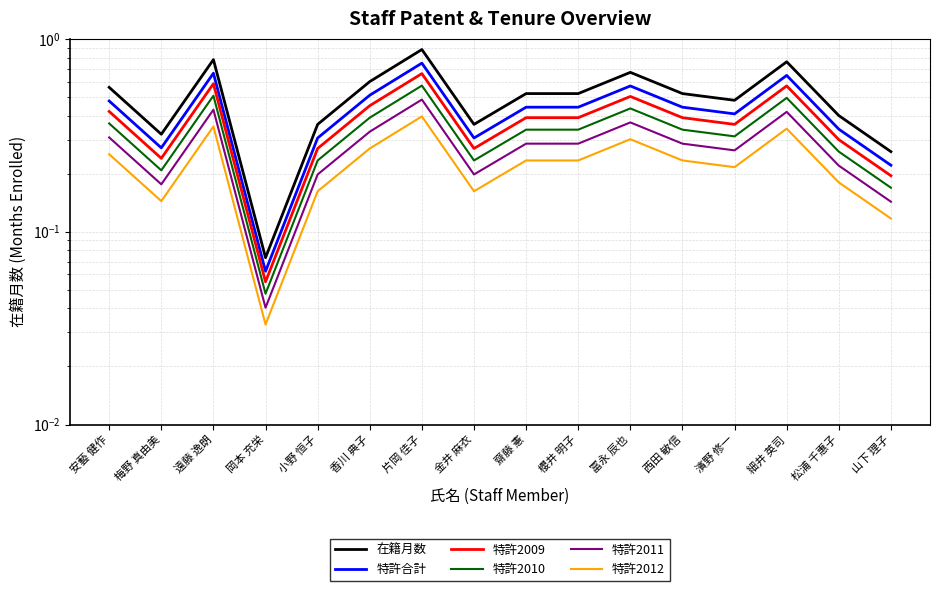

What is the value of the 特許2009 point at the 16th from the left?

0.2